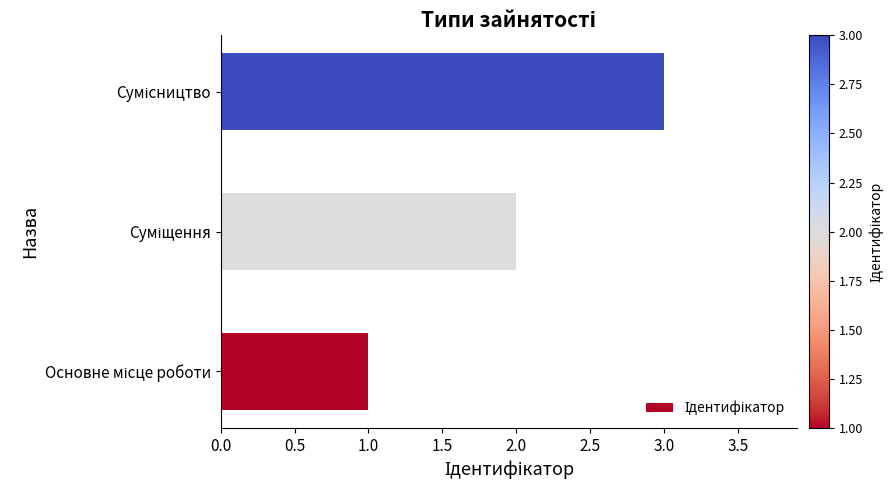

What is the average value?

2